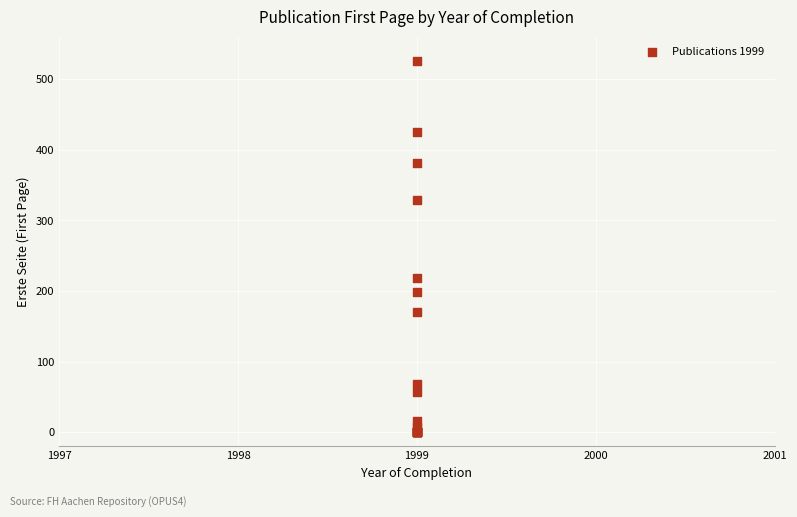

What Y value in the scatter plot is closest to 263?

219